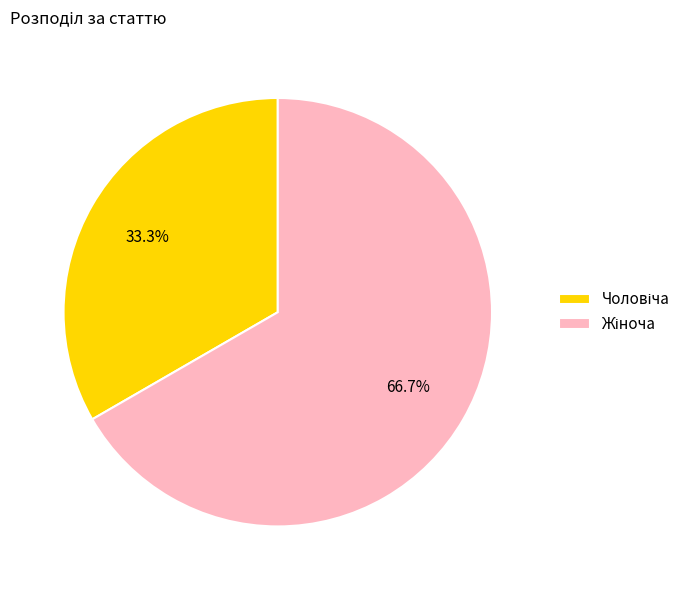

How many slices are in this pie chart?

2